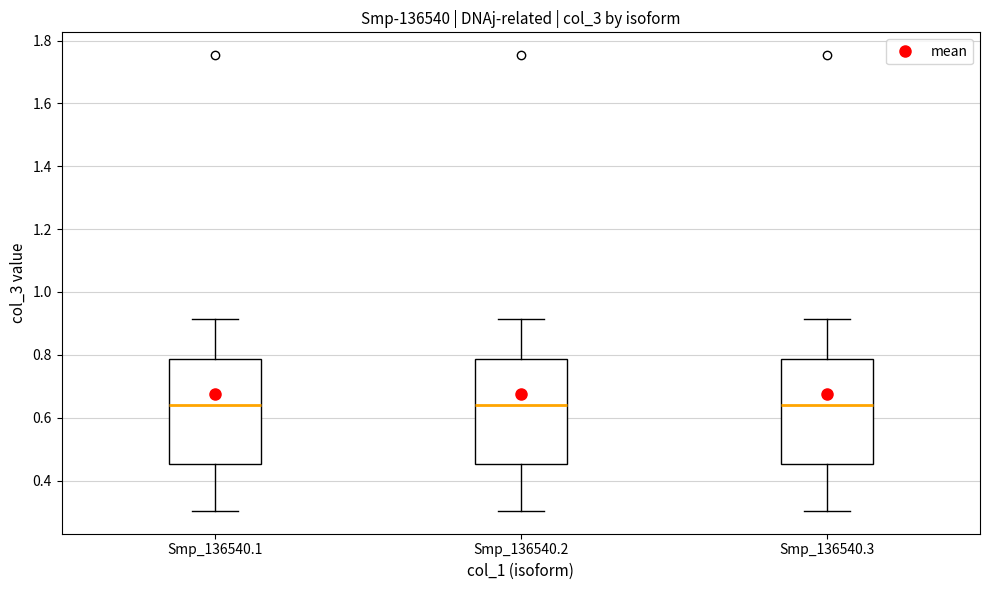

Where does the upper whisker of the box for Smp_136540.1 end on the y-axis? The values are not printed on the chart, so give them approximately, as read against the axis.

0.92